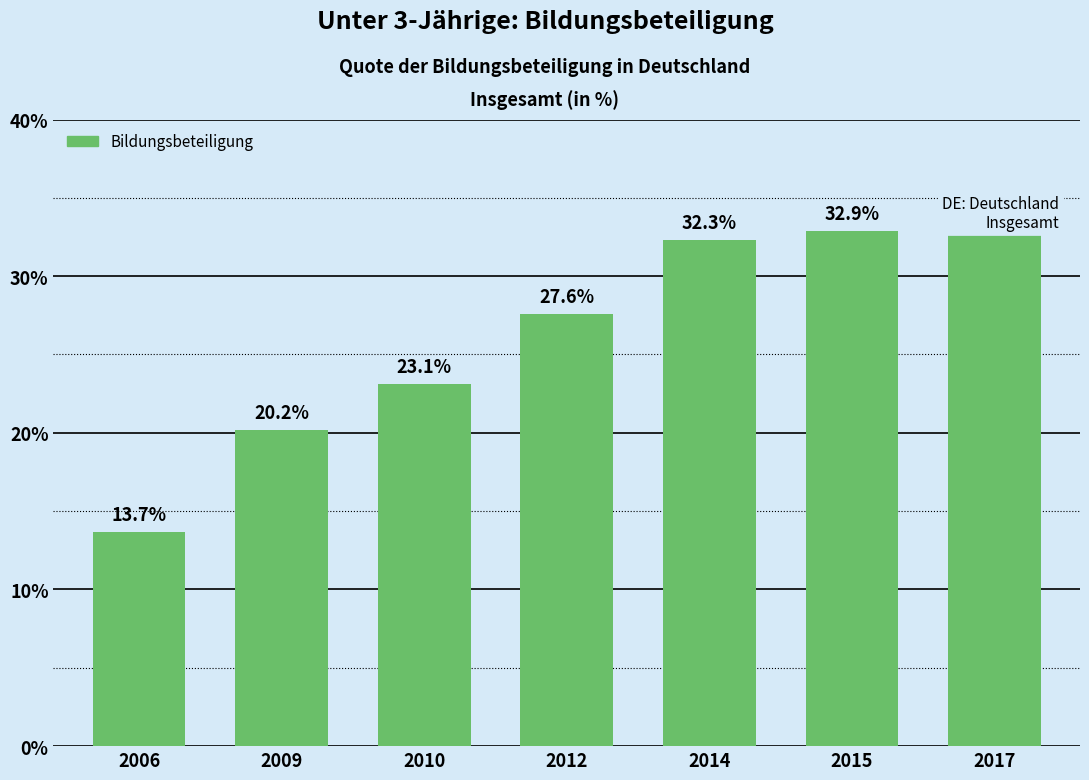

Is it true that the value at 2014 is 44.6?

False